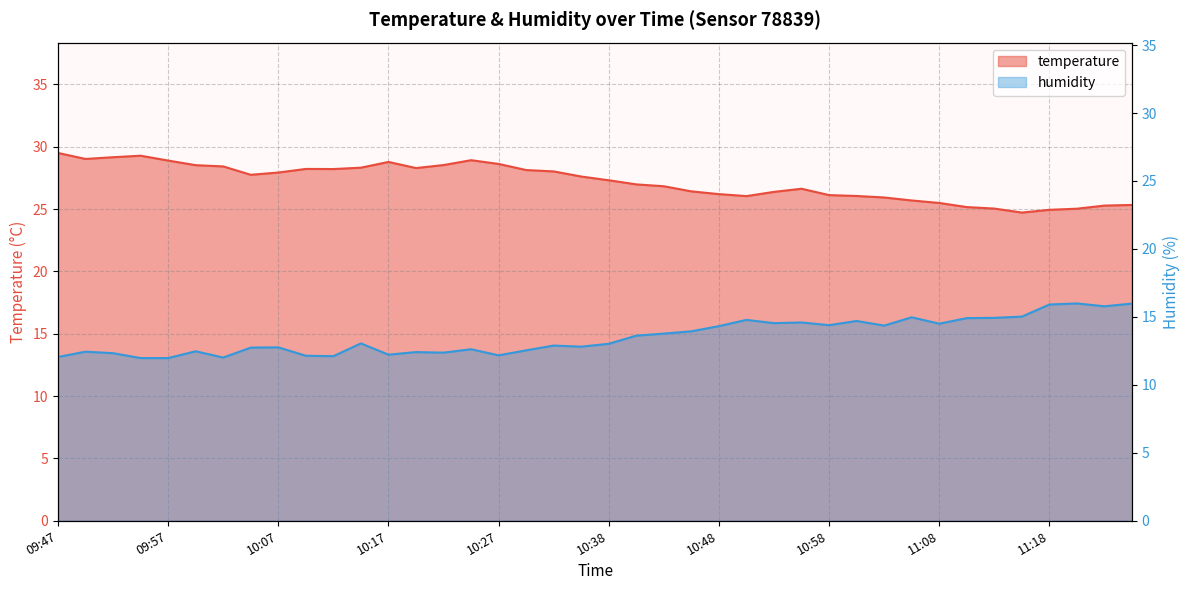

Rank the series at 11:16 from lowest to highest value.

humidity, temperature